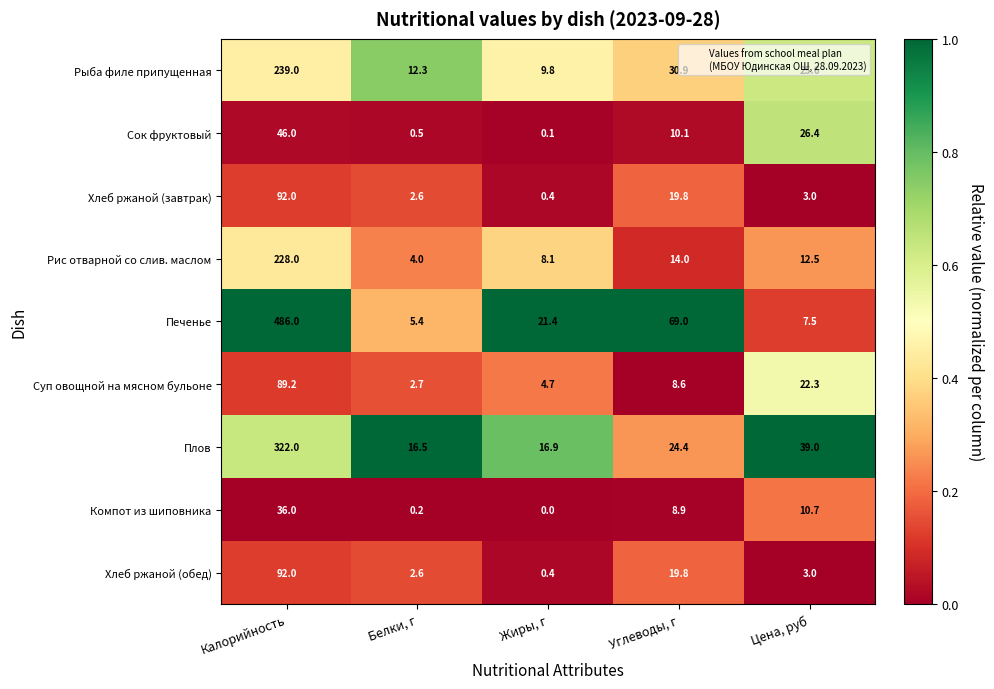

List the labels in order of Печенье value, smallest first.

Белки, г, Цена, руб, Жиры, г, Углеводы, г, Калорийность